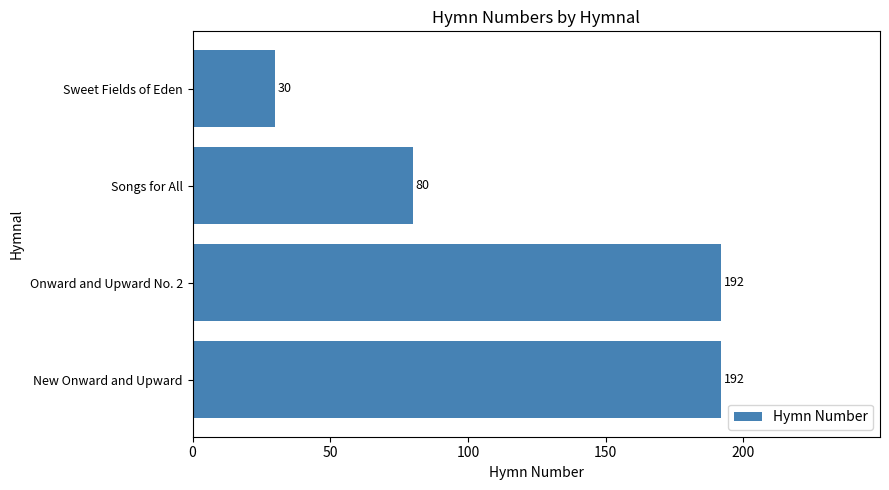

True or false: the data shows 125 at Onward and Upward No. 2.

False